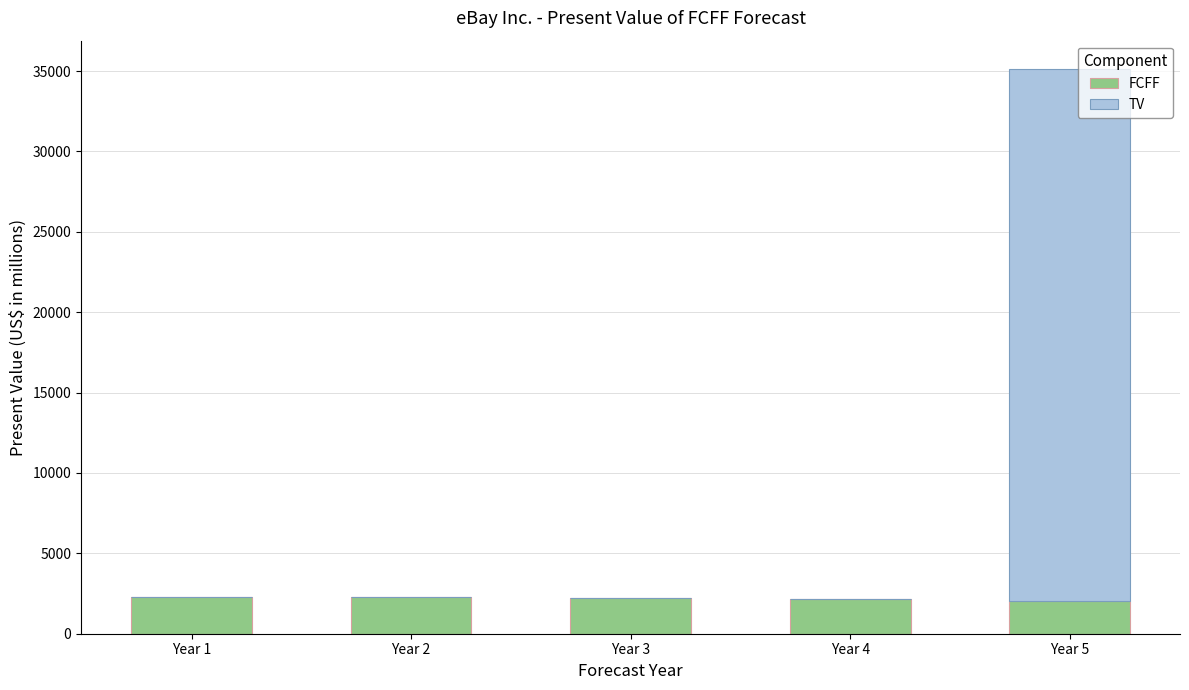

What is the highest value of the FCFF series?

2311